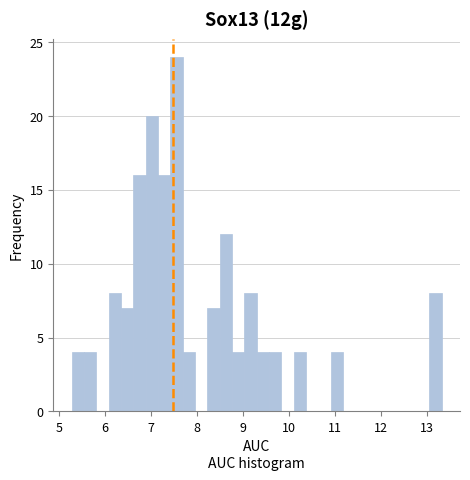

Around what value on the x-axis is the tallest bar? Give the approximate position of its centre, as read against the axis.

7.6